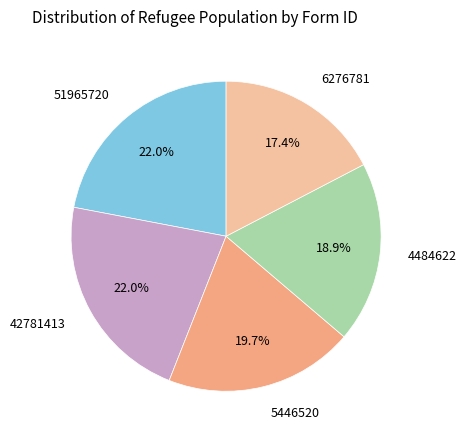

Which has a higher value, 5446520 or 4484622?

5446520